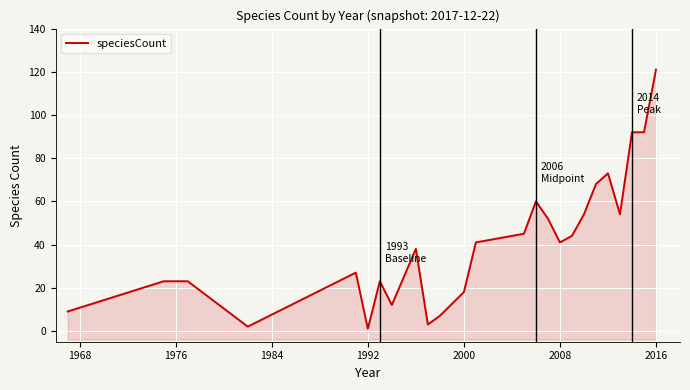

The value at 14 is 19. True or false?

False